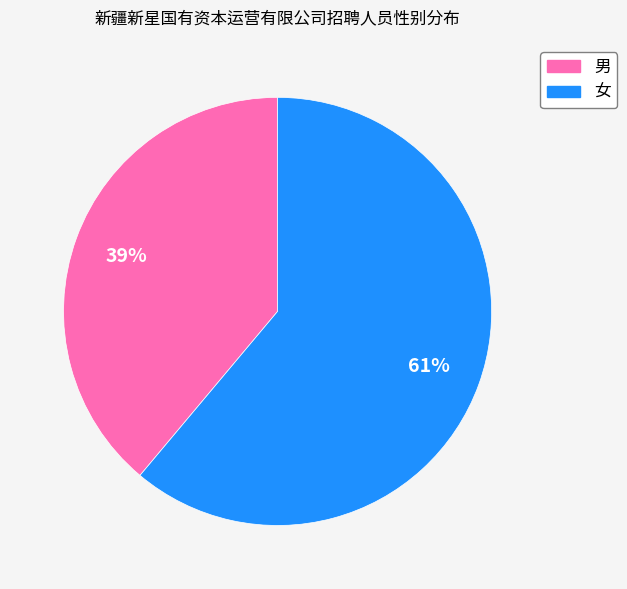

Combined, do 男 and 女 account for over 50%?

Yes